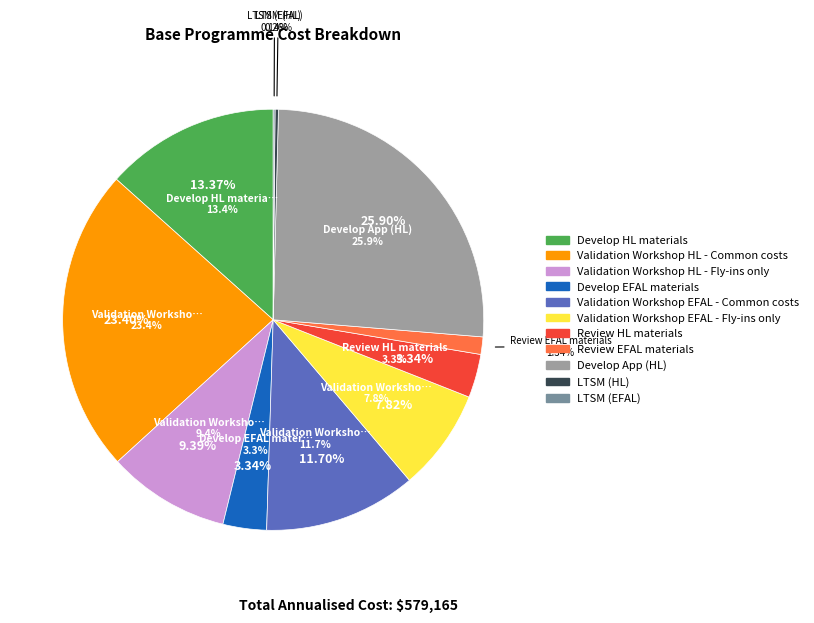

Between Review EFAL materials and Validation Workshop HL - Fly-ins only, which is larger?

Validation Workshop HL - Fly-ins only